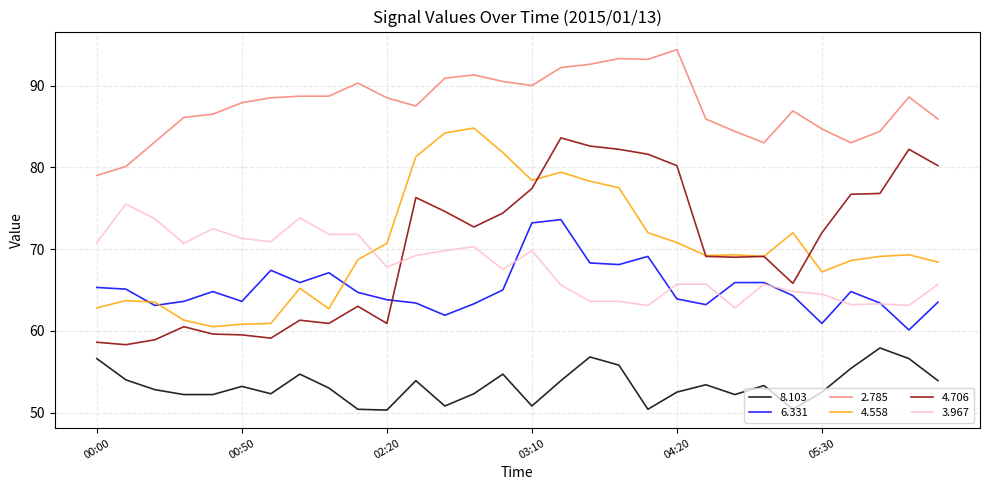

True or false: 2.785 and 8.103 cross at least once.

False